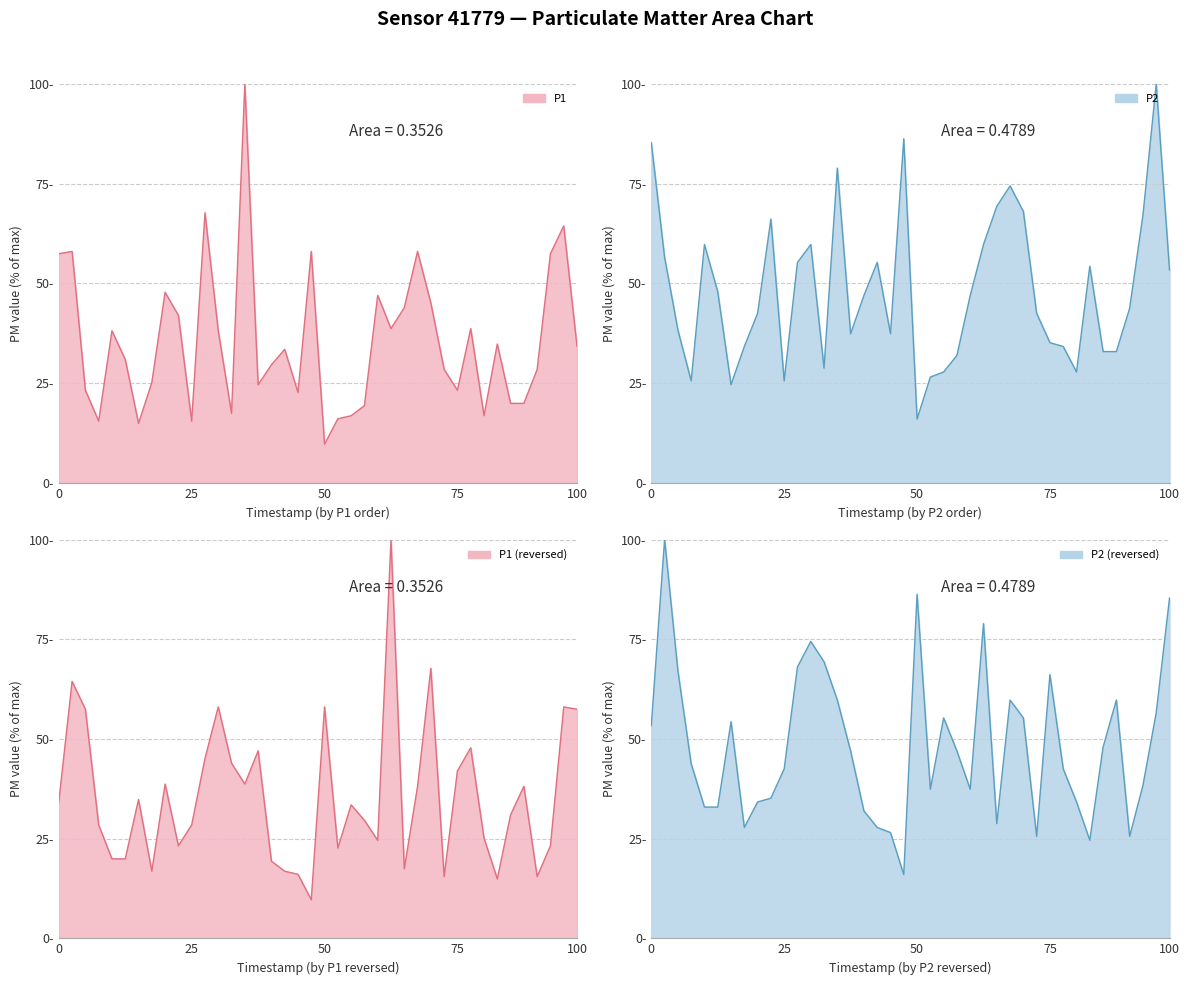

Does the chart have visible grid lines?

Yes